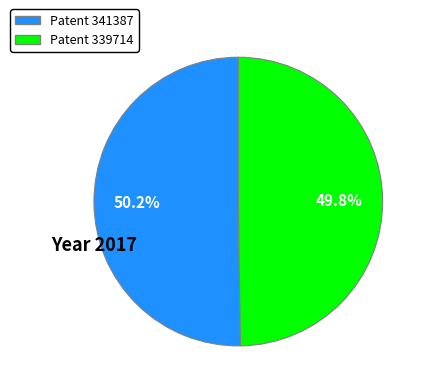

How many slices are in this pie chart?

2